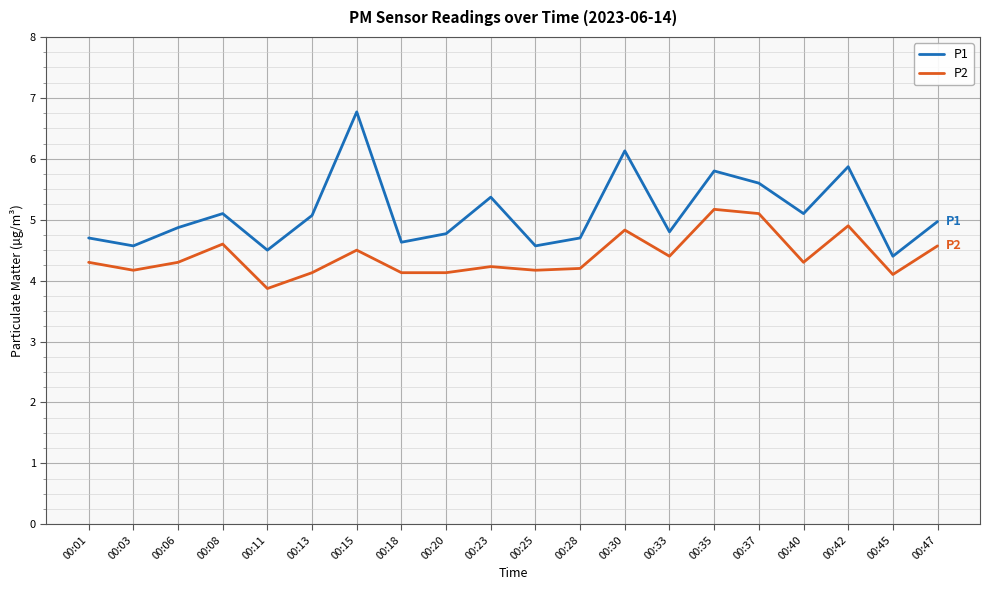

What are all the series names shown in the legend?

P1, P2